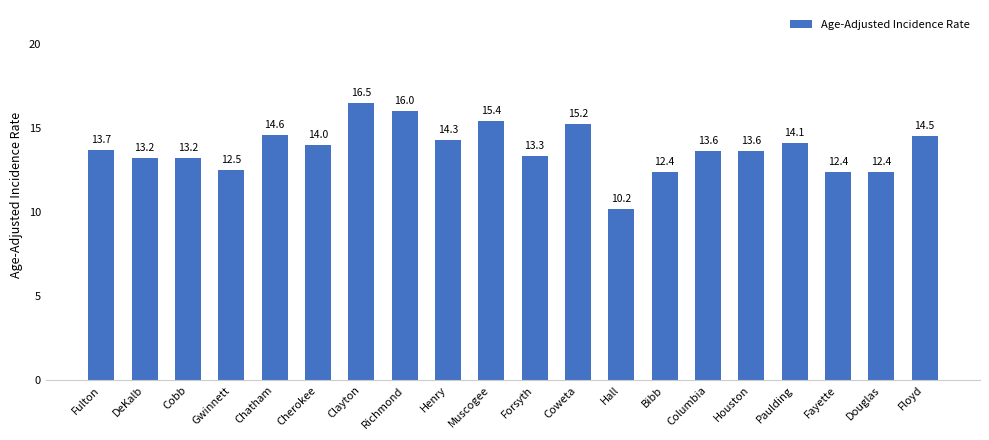

What is the change in value from Clayton to Douglas?

-4.1